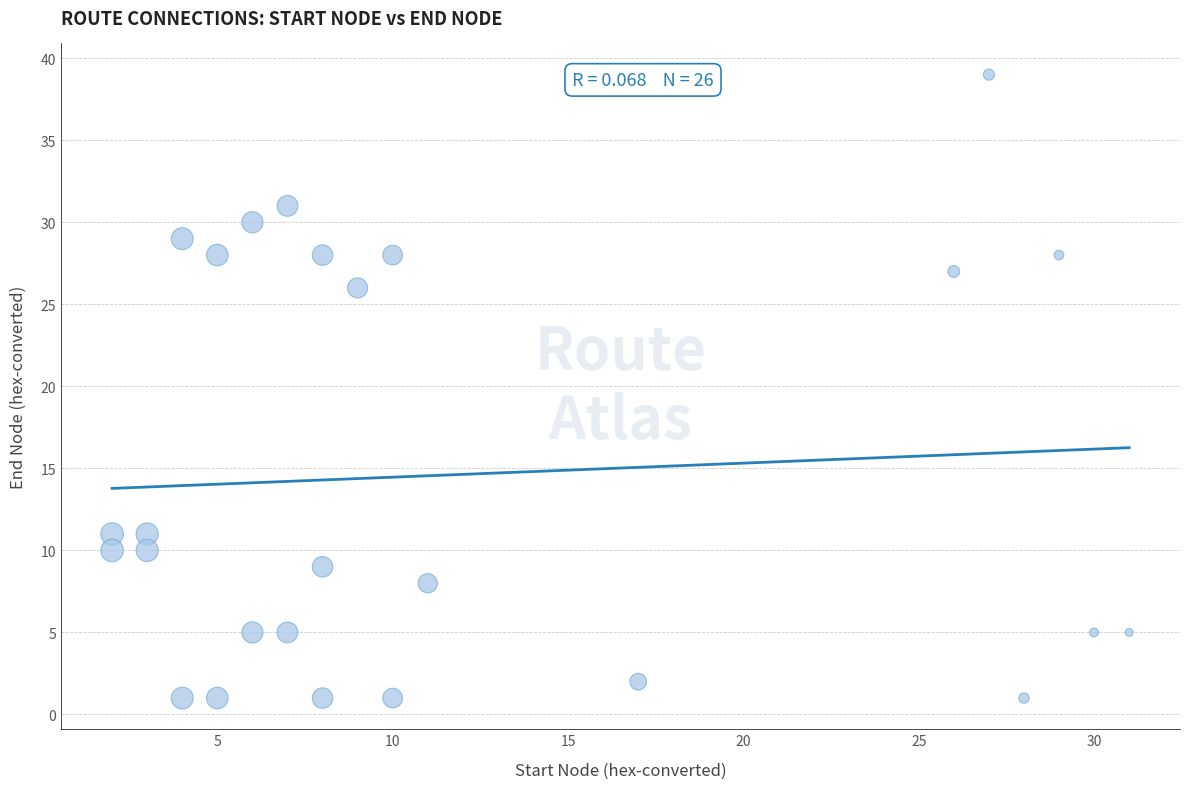

What Y value in the scatter plot is closest to 20?

26